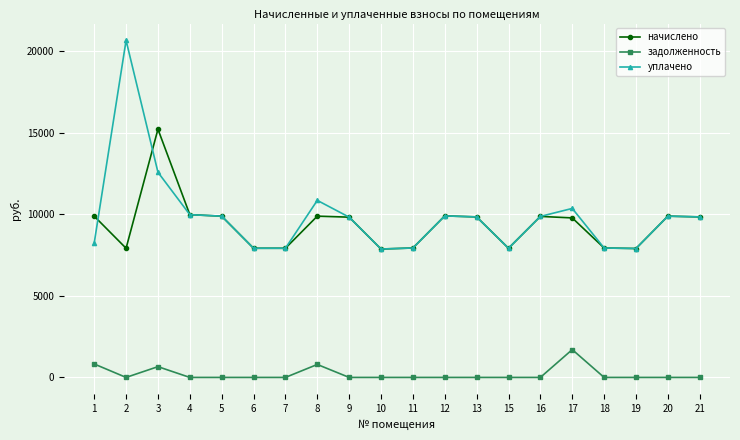

Is it true that задолженность equals 793.5 at 8?

True